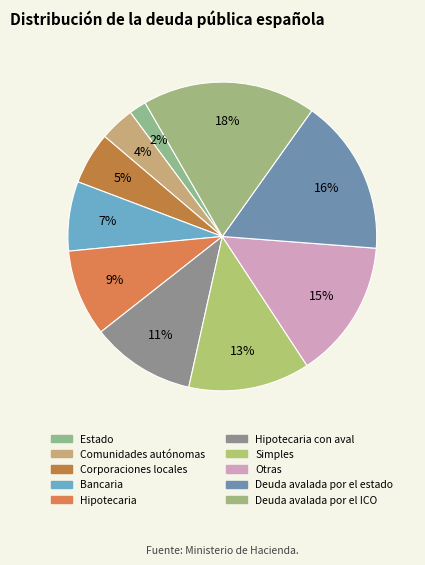

Which slice is the largest?

Deuda avalada por el ICO